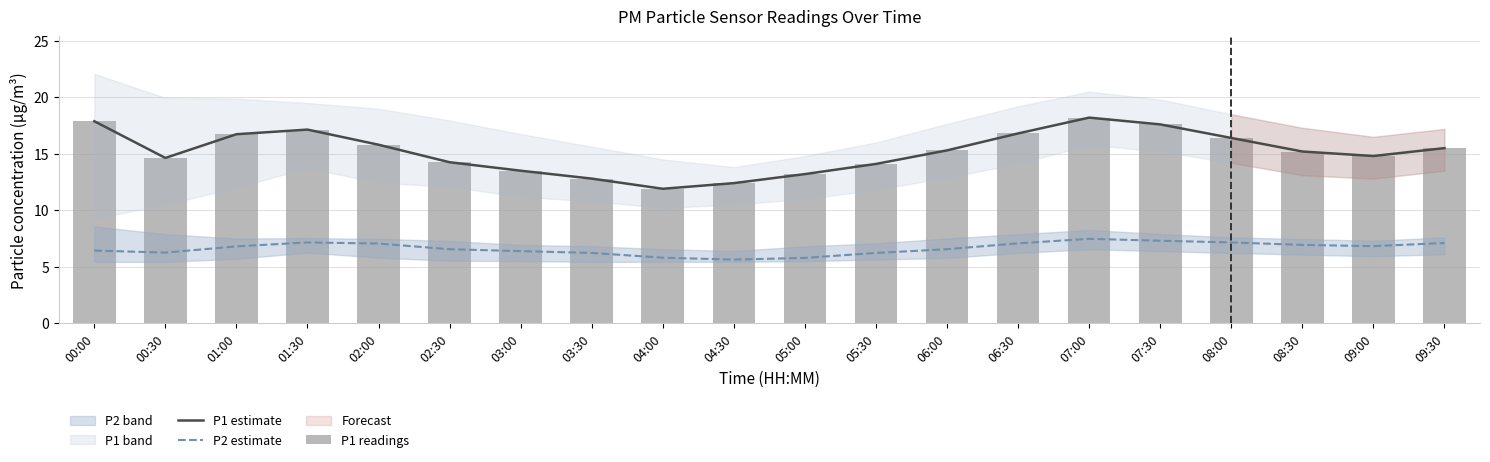

What is the total value across all series at 07:30?

42.5